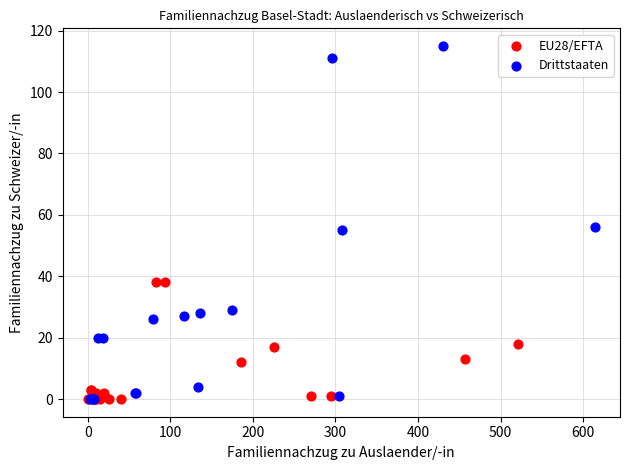

Which series reaches the maximum Y coordinate?

Drittstaaten